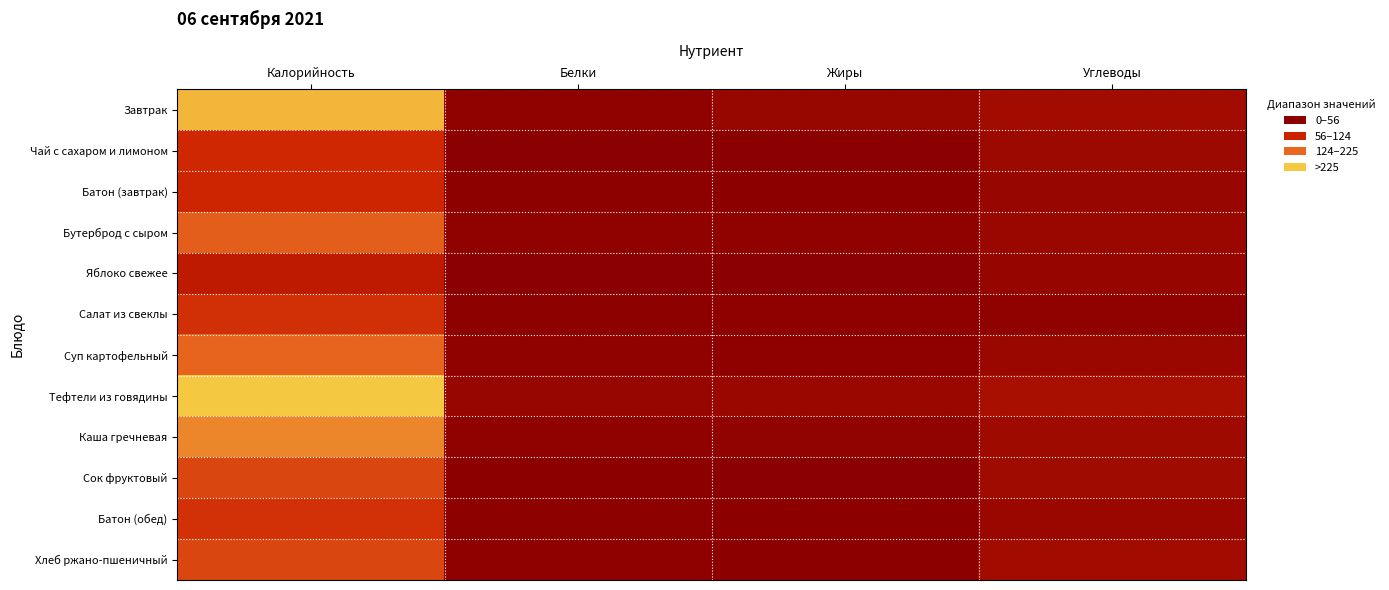

Which series changed the most between Калорийность and Жиры?

Тефтели из говядины